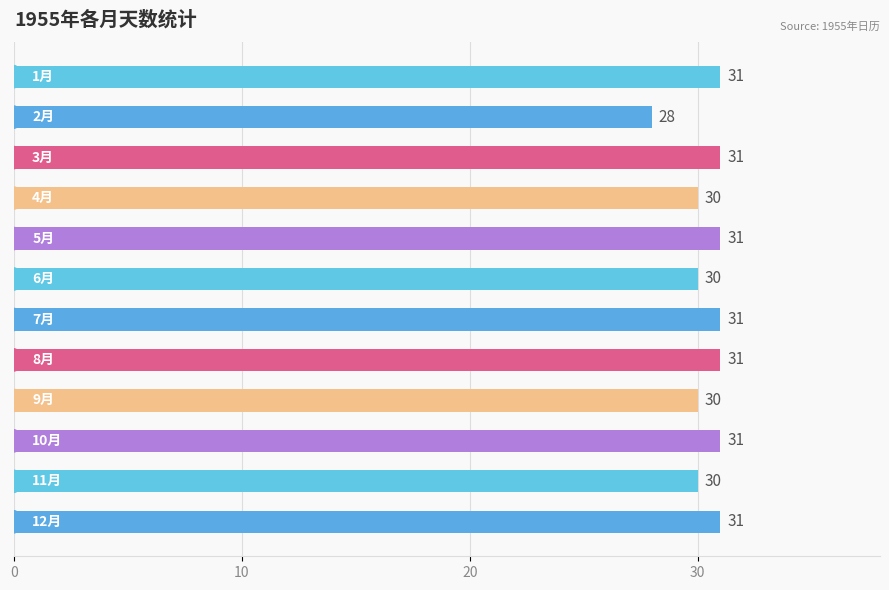

How many bars are there in total?

12